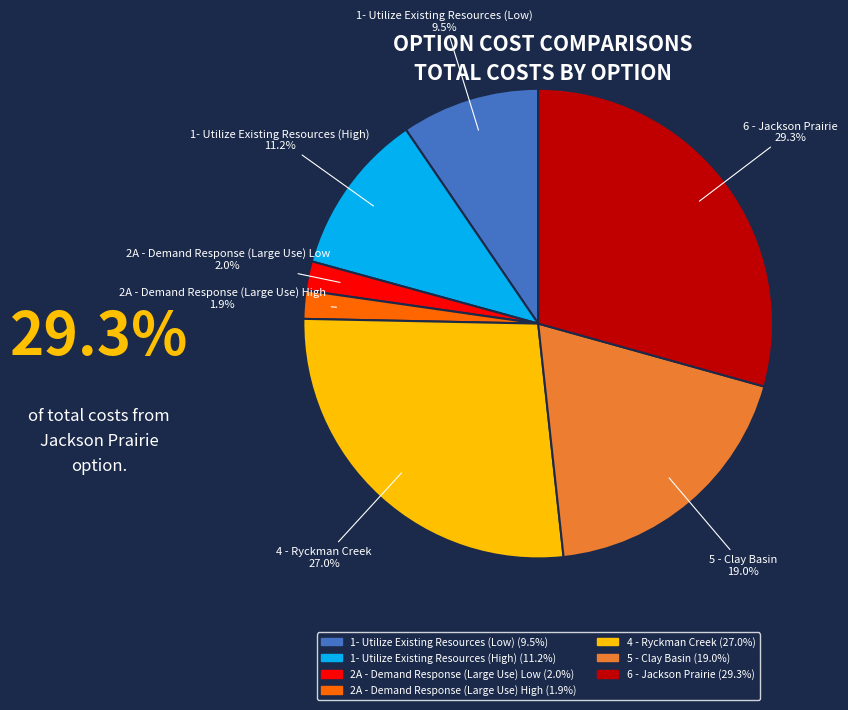

What percentage is the 2A - Demand Response (Large Use) High slice, to the nearest percent?

2%